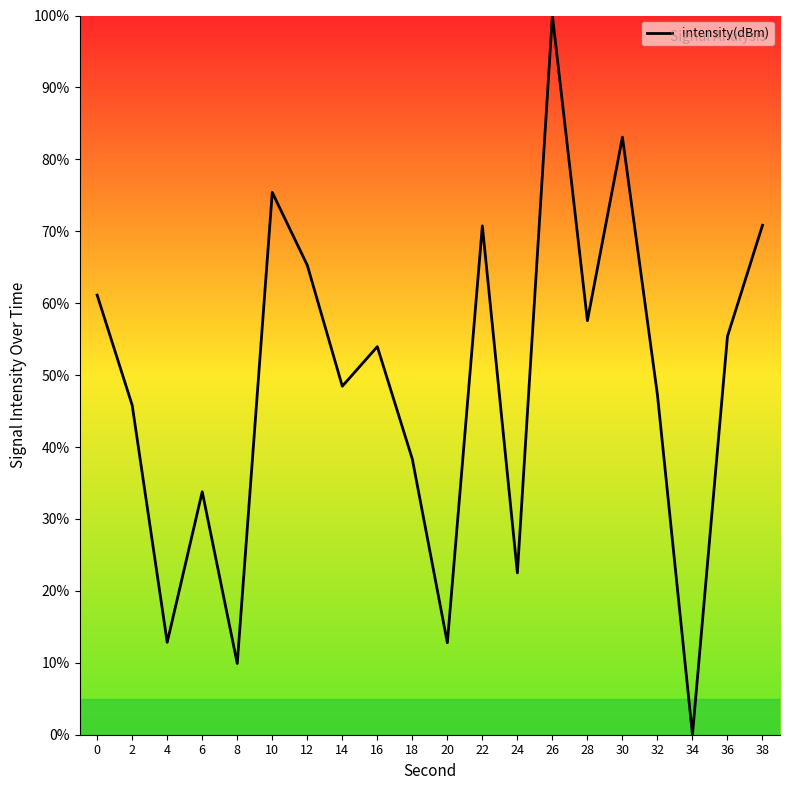

Which category has the lowest value across all series?

34